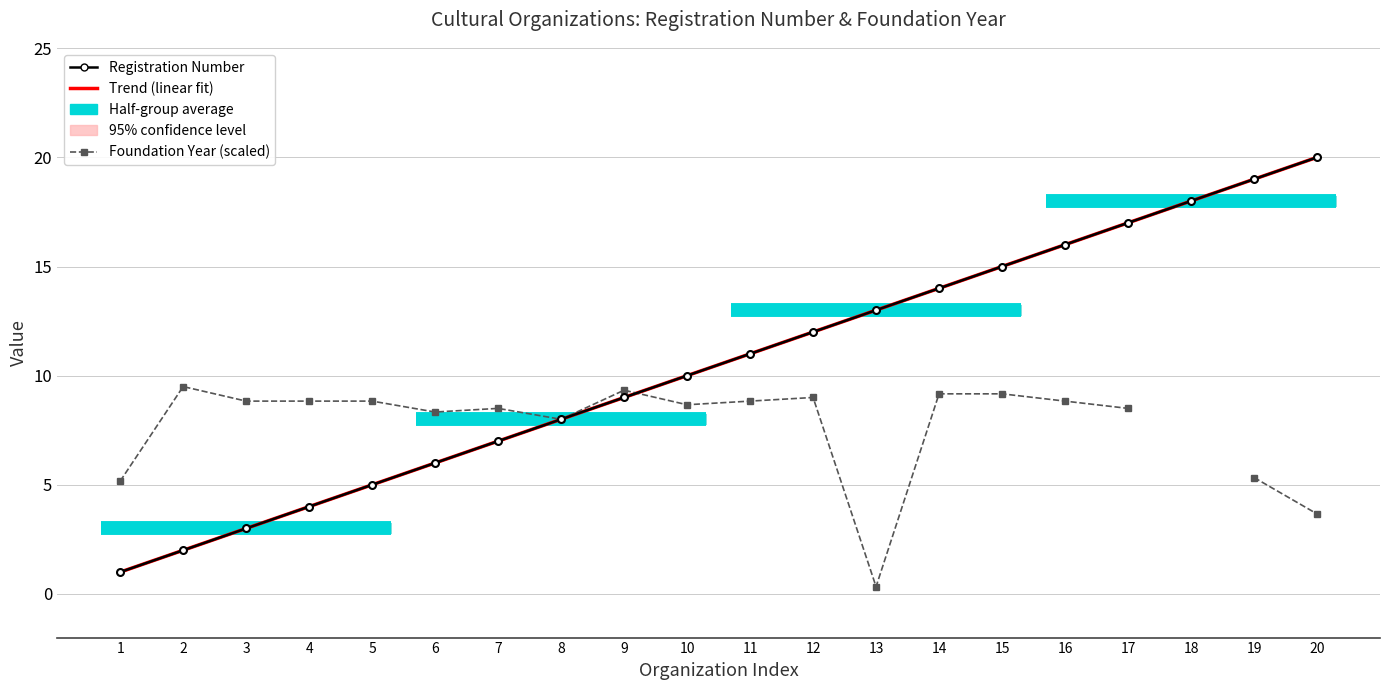

At which category does Foundation Year (scaled) reach its first local peak?

2